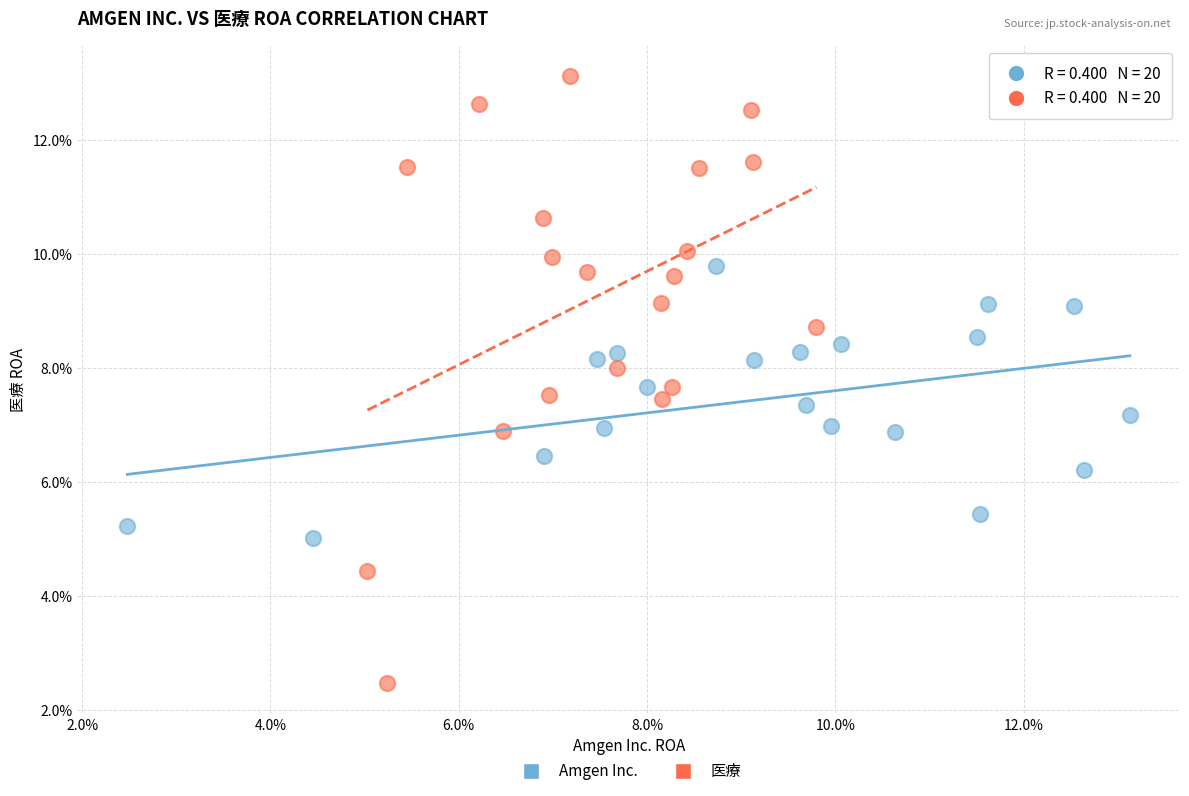

What are all the series names shown in the legend?

Amgen Inc., 医療